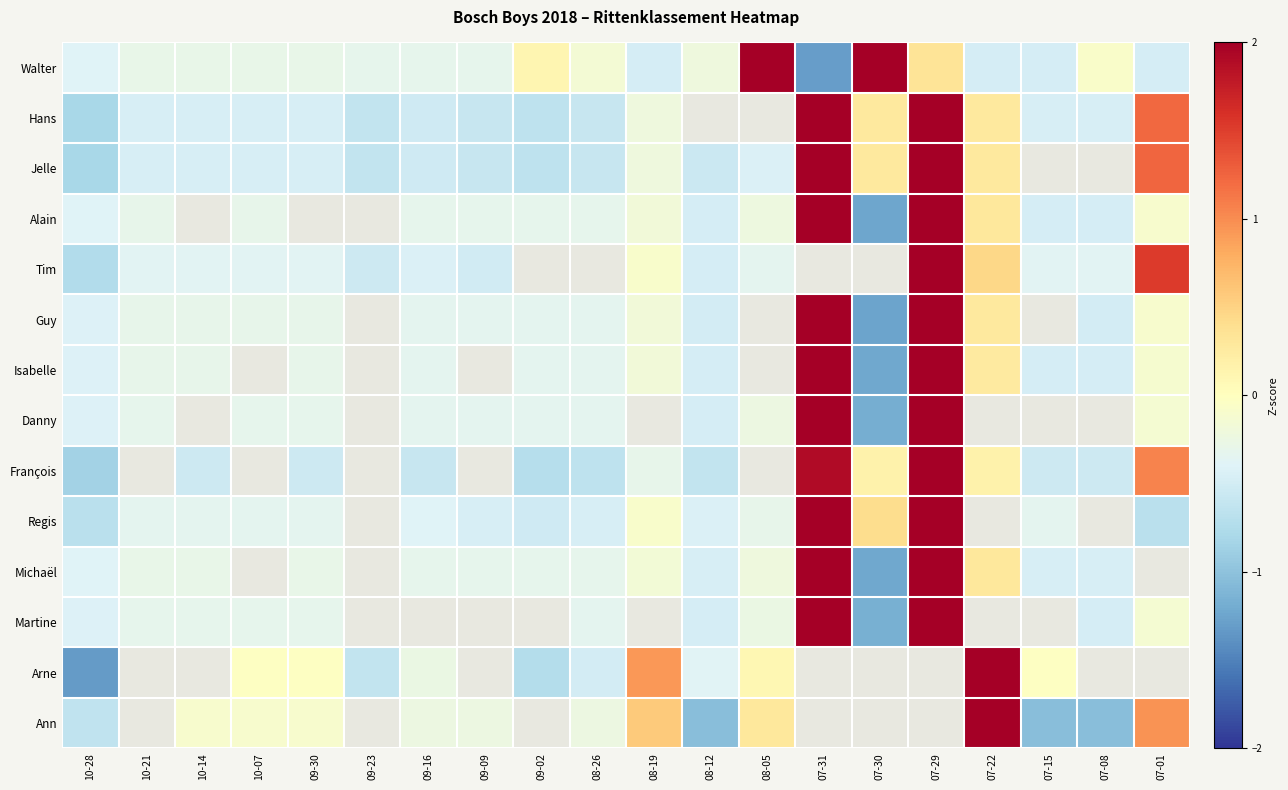

What is the spread (max minus min) of values at 07-15?

1.0